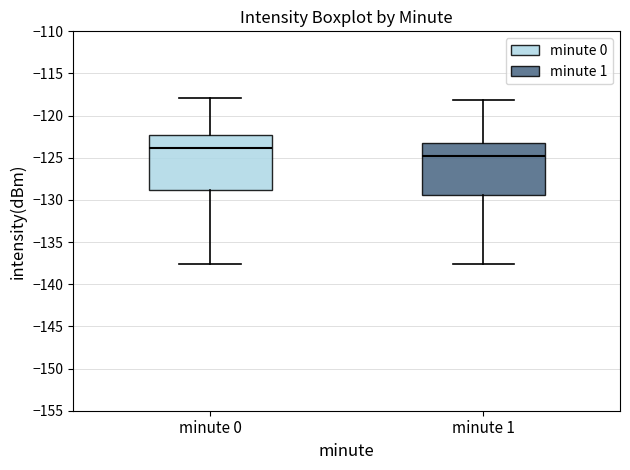

Which box's median line is the lowest?

minute 1